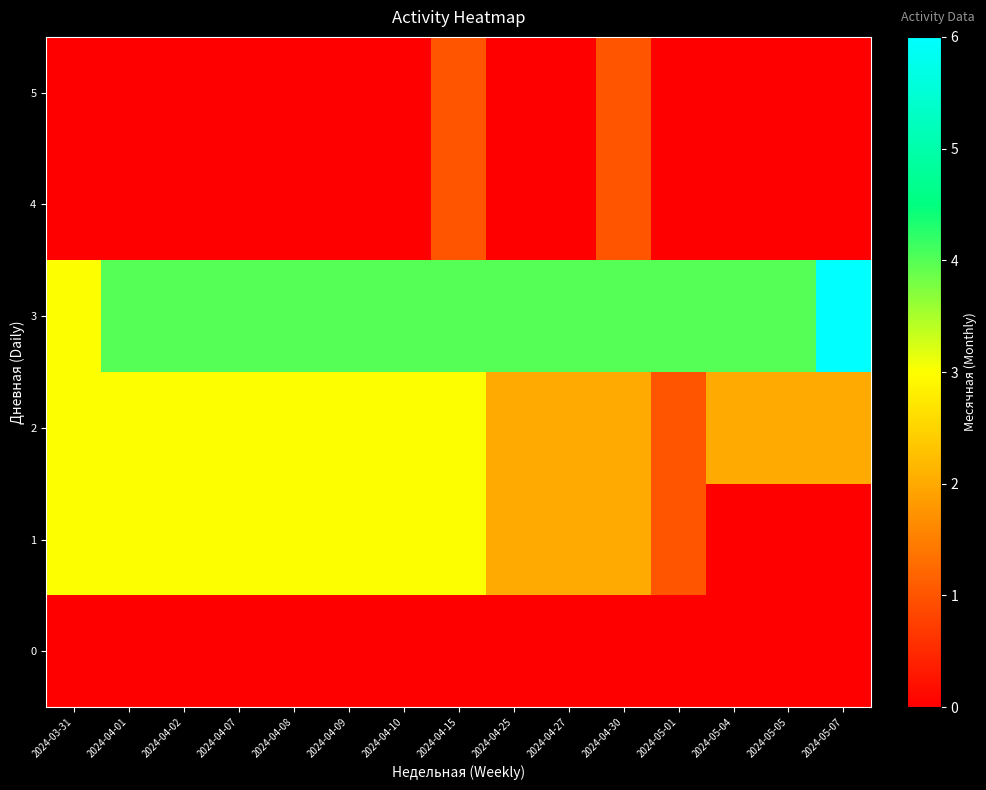

At which category does the chart reach its minimum across all series?

2024-03-31